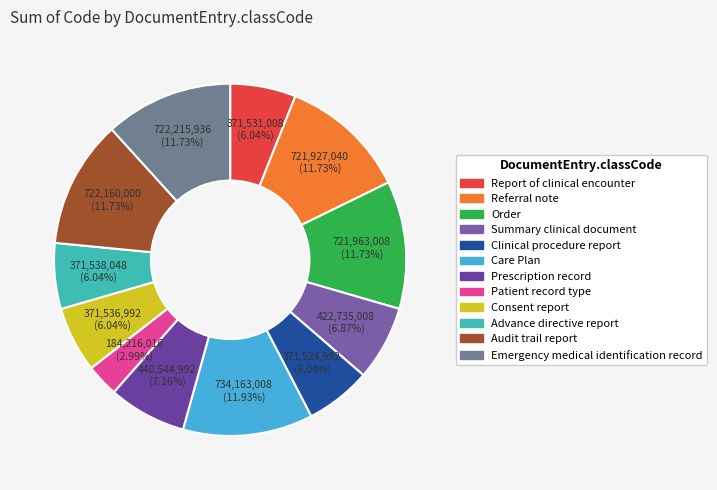

True or false: Referral note accounts for 12% of the total.

True